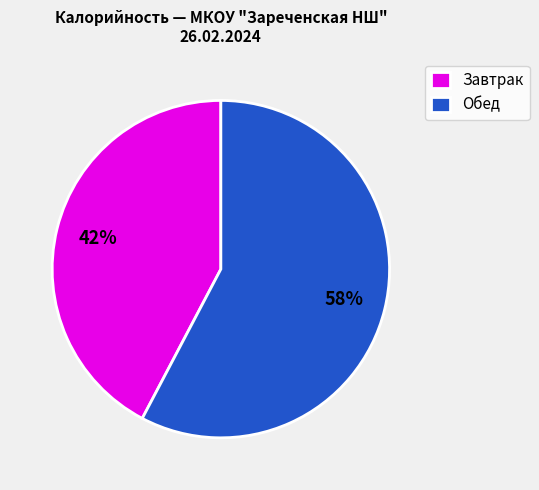

How many slices are in this pie chart?

2